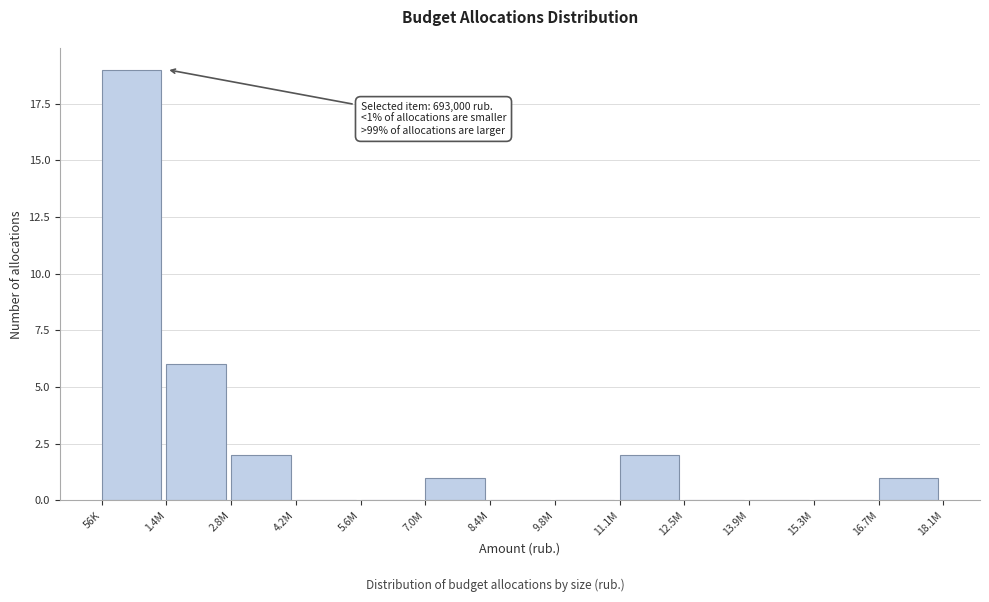

Reading right to left, transcribe all the data shown in this chart.

16.7M=1	15.3M=0	13.9M=0	12.5M=0	11.1M=2	9.8M=0	8.4M=0	7.0M=1	5.6M=0	4.2M=0	2.8M=2	1.4M=6	56K=19